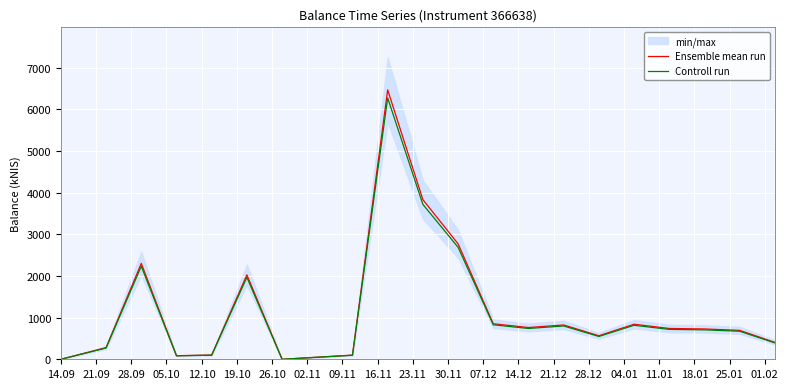

True or false: Controll run and Ensemble mean run cross at least once.

False